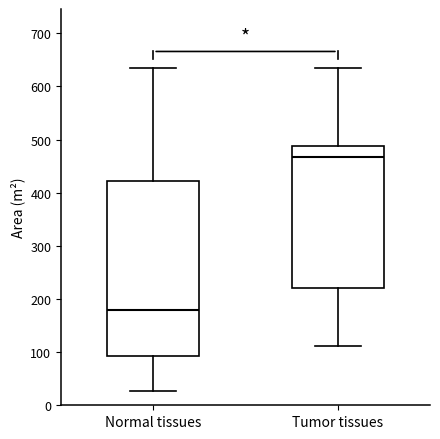

Which box's median line is the lowest?

Normal tissues